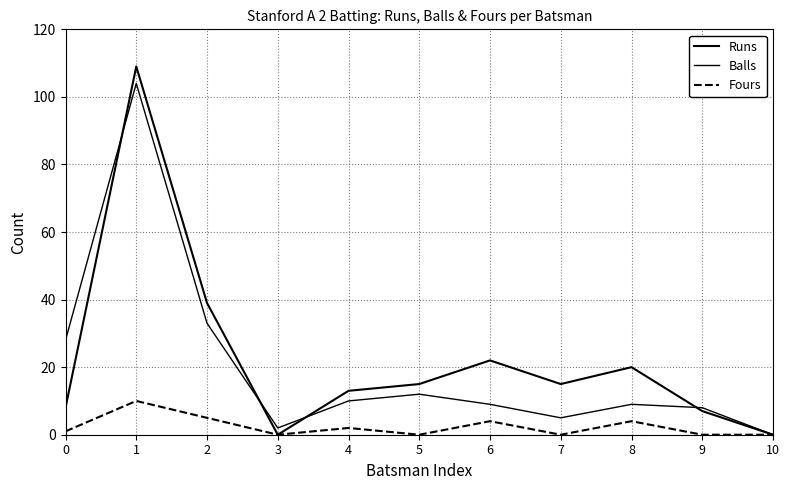

True or false: Fours and Runs cross at least once.

False